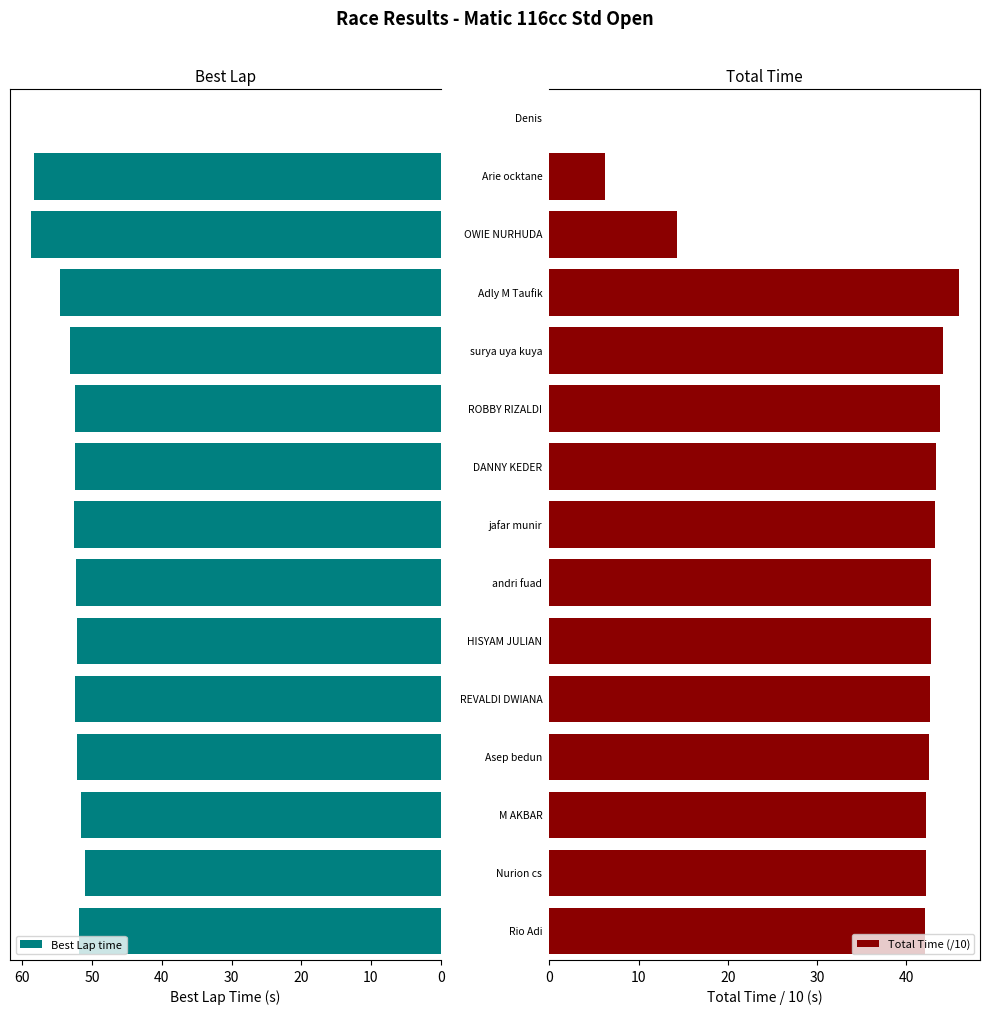

What is the highest value of the Best Lap time series?

58.8